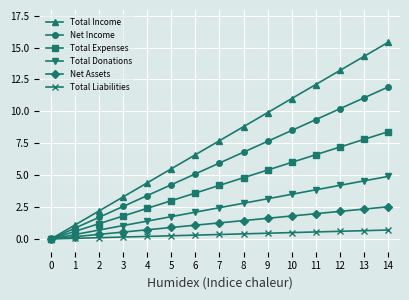

Rank the series by their maximum value, from highest to lowest.

Total Income, Net Income, Total Expenses, Total Donations, Net Assets, Total Liabilities